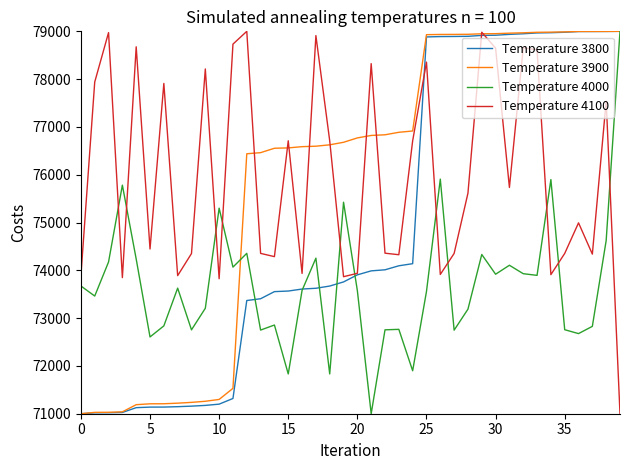

True or false: Temperature 4100 and Temperature 4000 cross at least once.

True